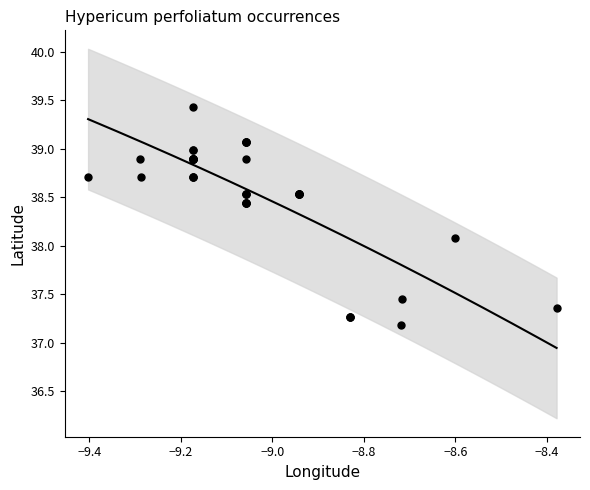

What Y value in the scatter plot is closest to 38?

38.1